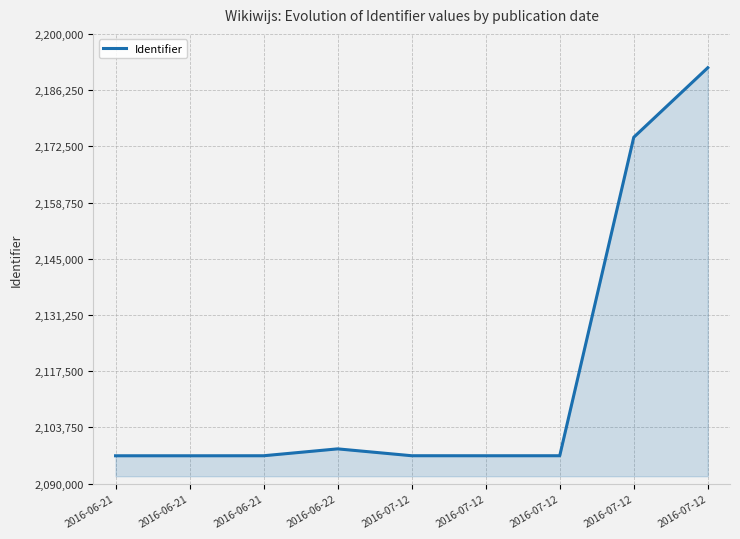

What is the difference between the maximum and minimum values?

94902